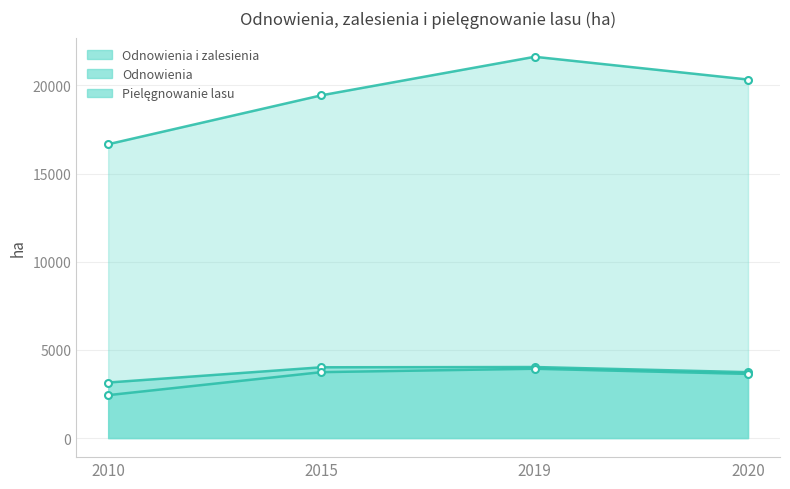

How many categories are shown in the chart?

4